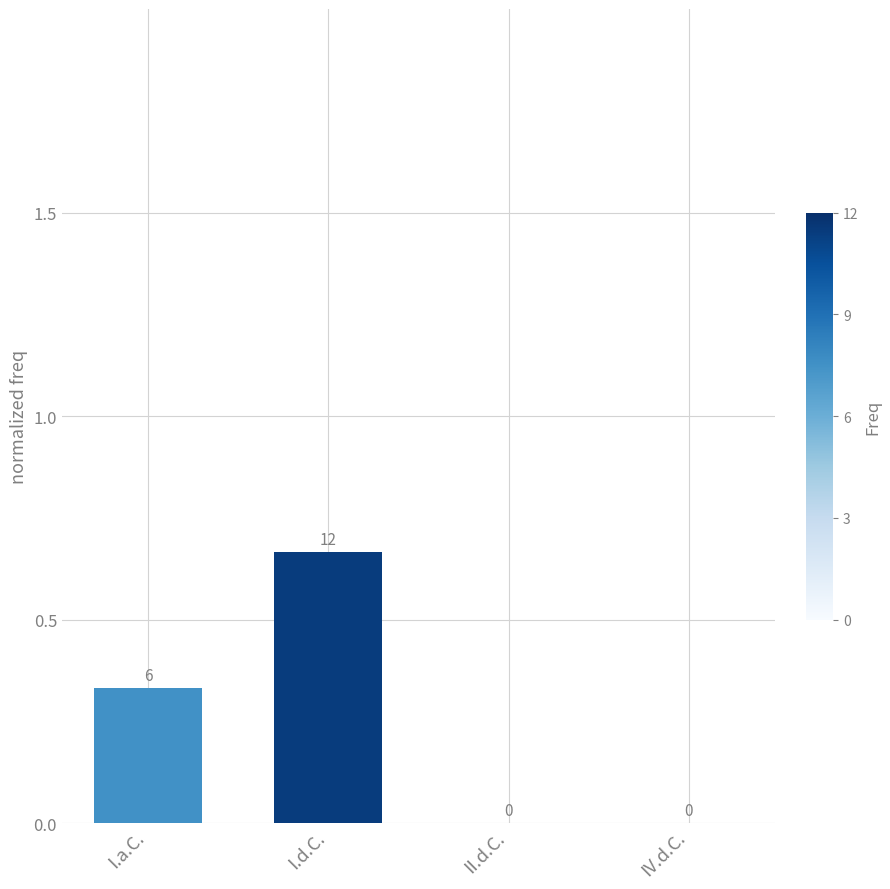

Which category has the highest value across all series?

I.d.C.